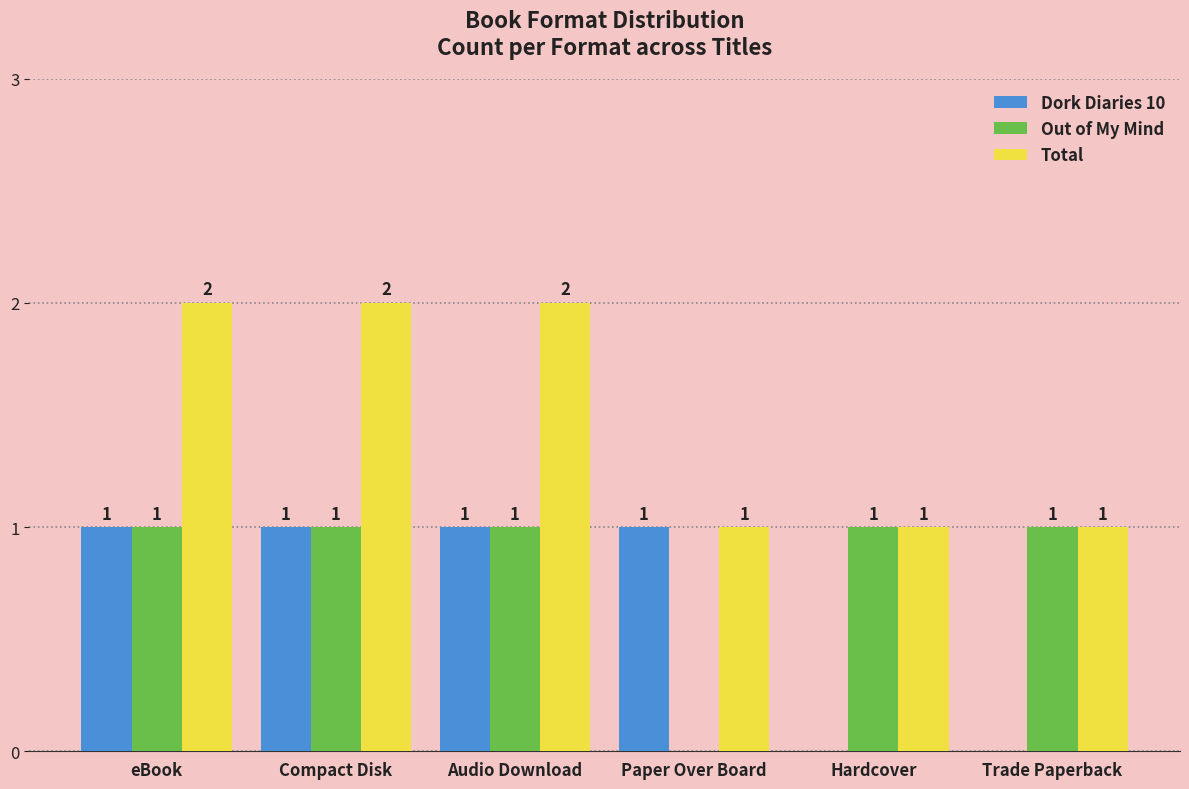

Count the number of categories in the chart.

6